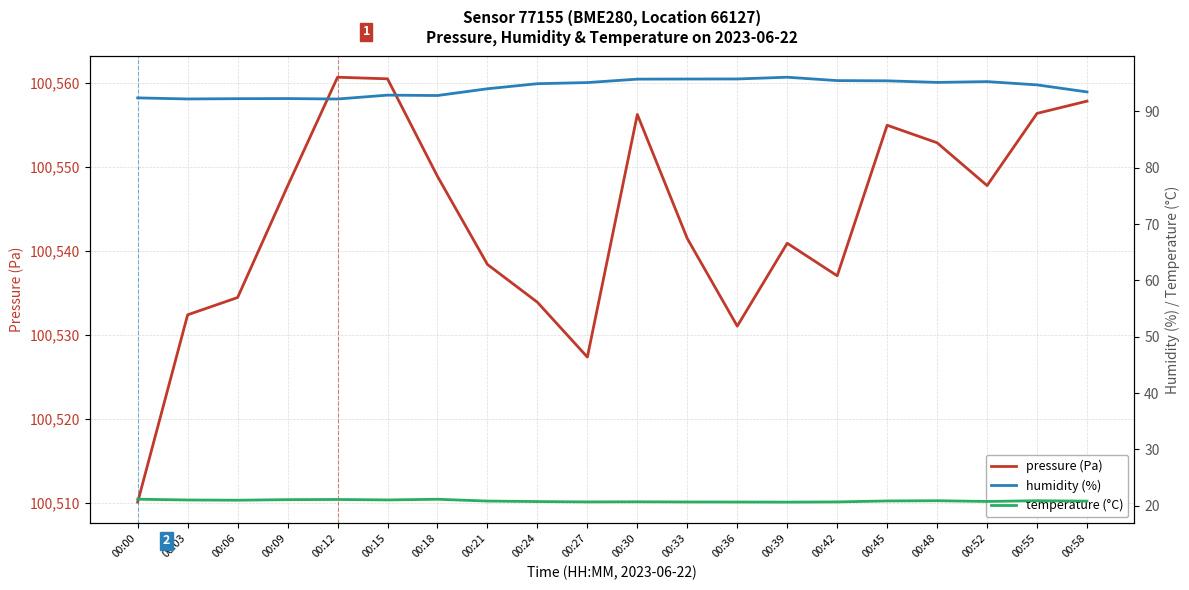

The value of temperature (°C) at 00:30 is 37.1. True or false?

False